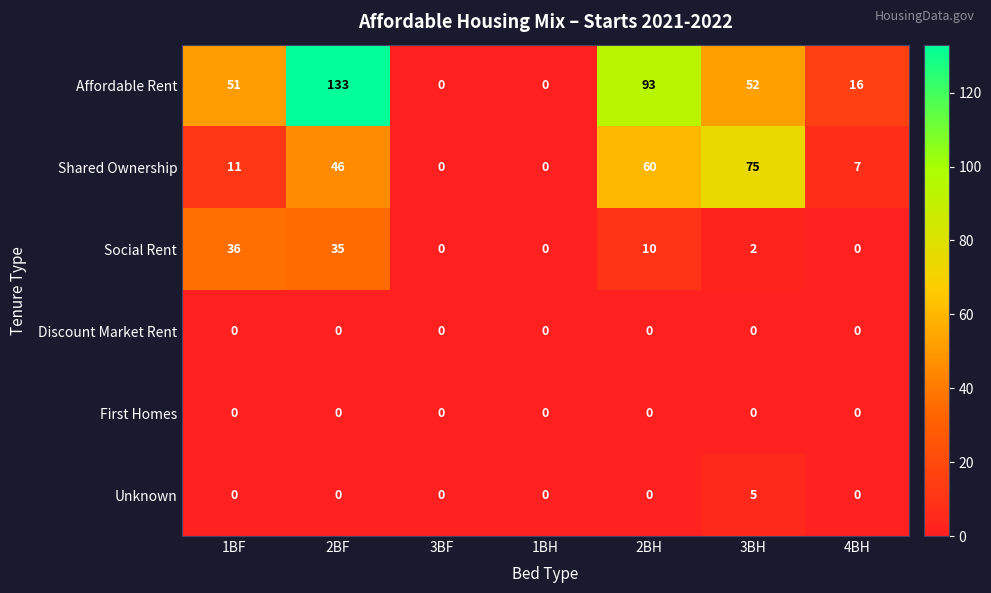

Which category has the highest value across all series?

2BF